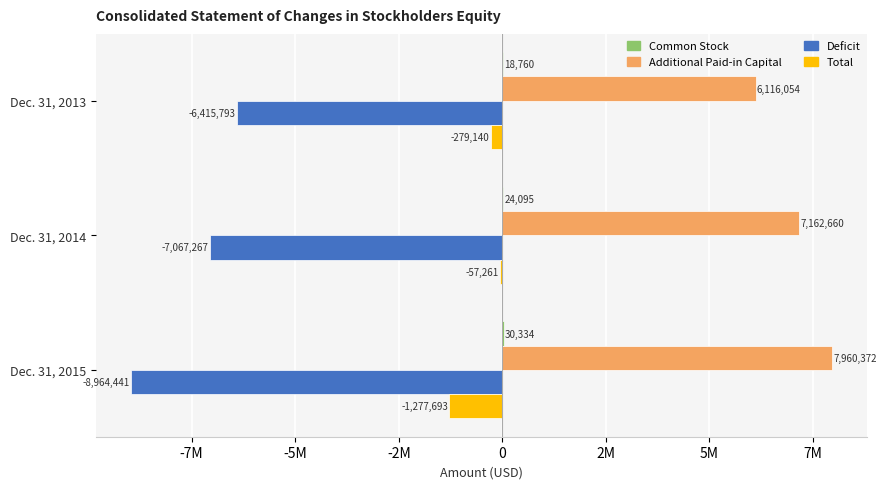

Count the number of data series in this chart.

4